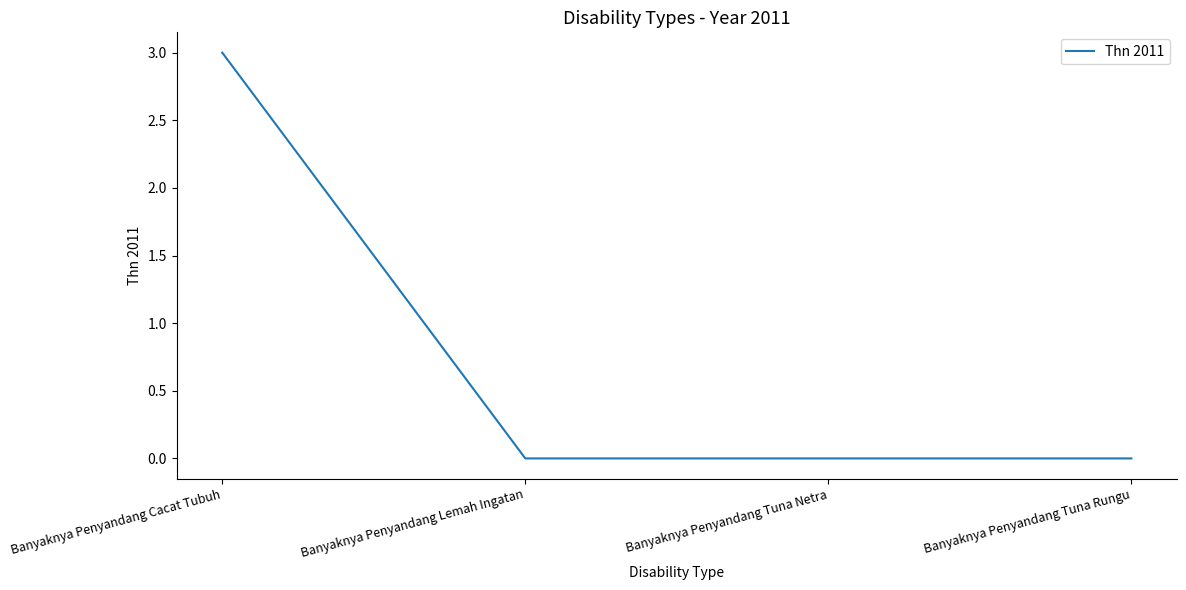

What position from the right is Banyaknya Penyandang Cacat Tubuh?

4